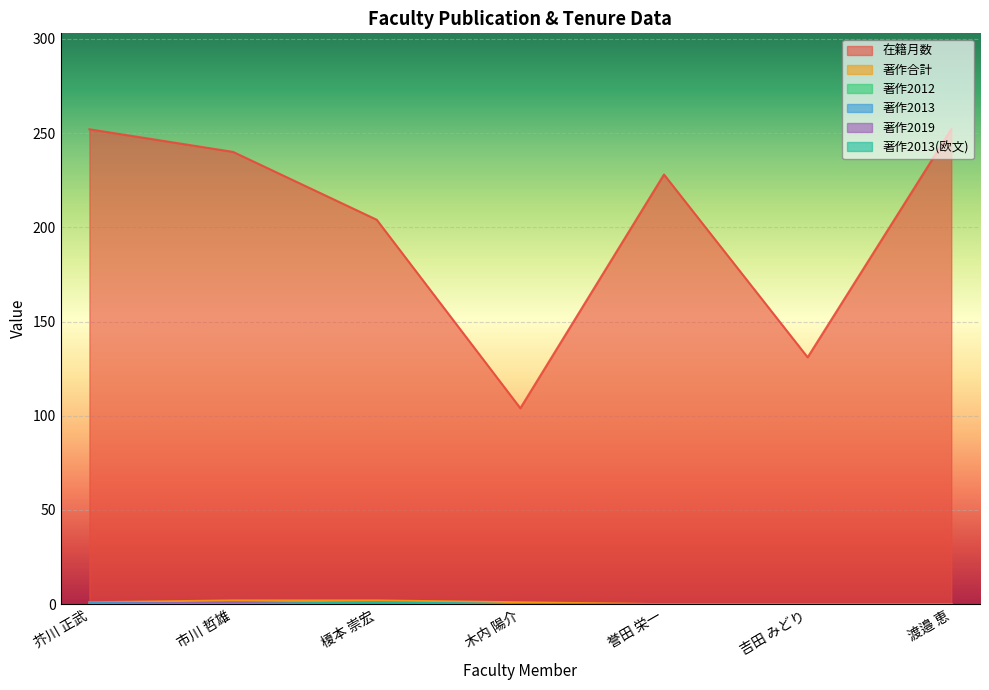

What are all the series names shown in the legend?

在籍月数, 著作合計, 著作2012, 著作2013, 著作2019, 著作2013(欧文)